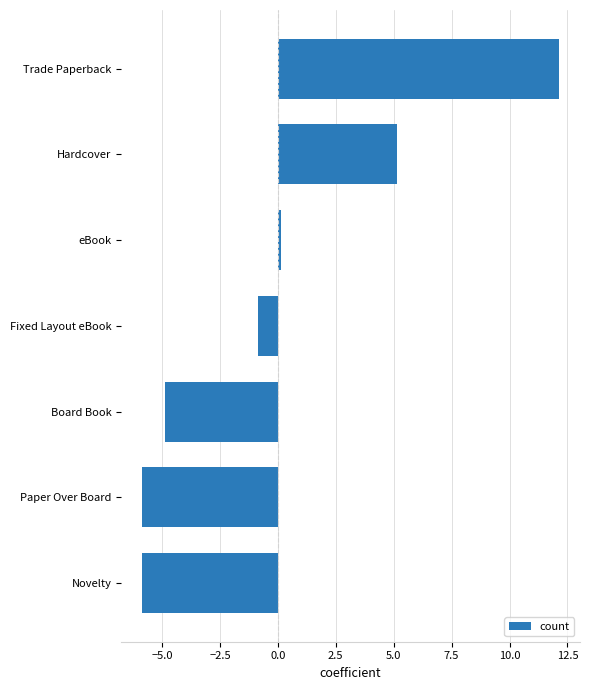

Read the value at Board Book.

-4.9